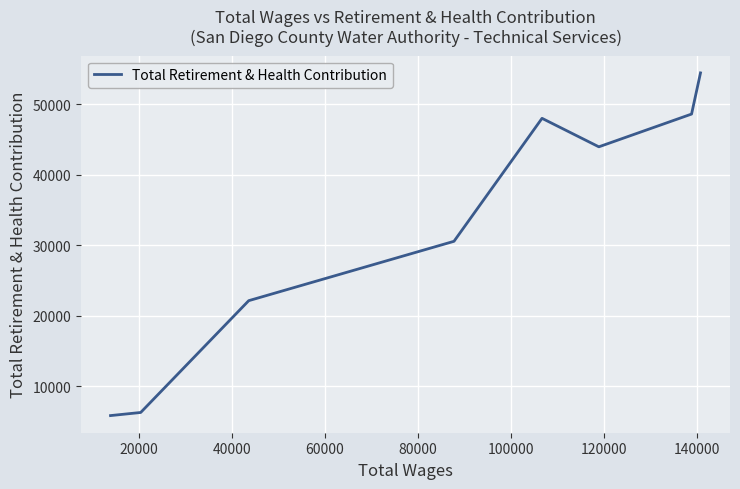

True or false: there are more than 2 points higher than both neighbors.

False